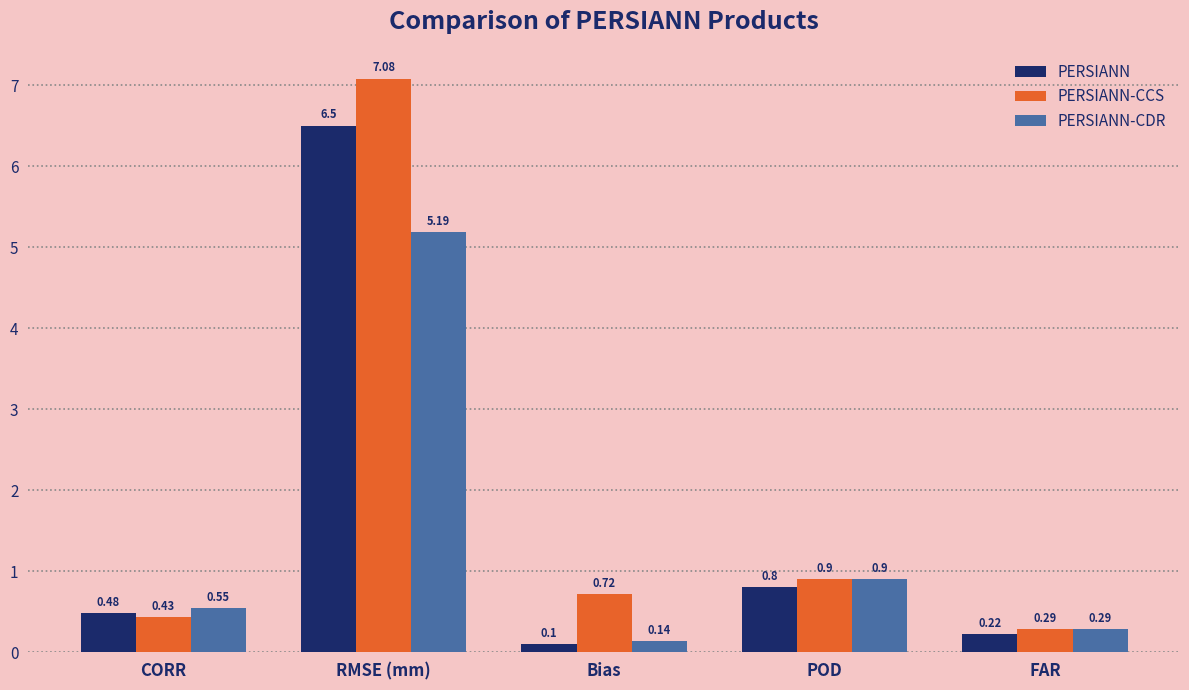

Which series has the widest spread of values?

PERSIANN-CCS